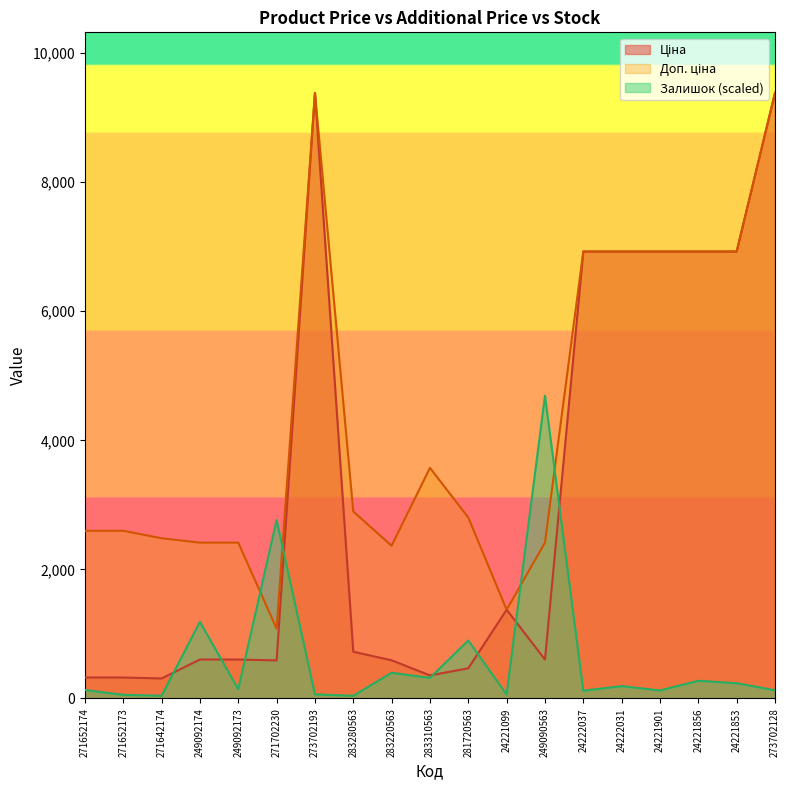

How many lines are shown in the chart?

3